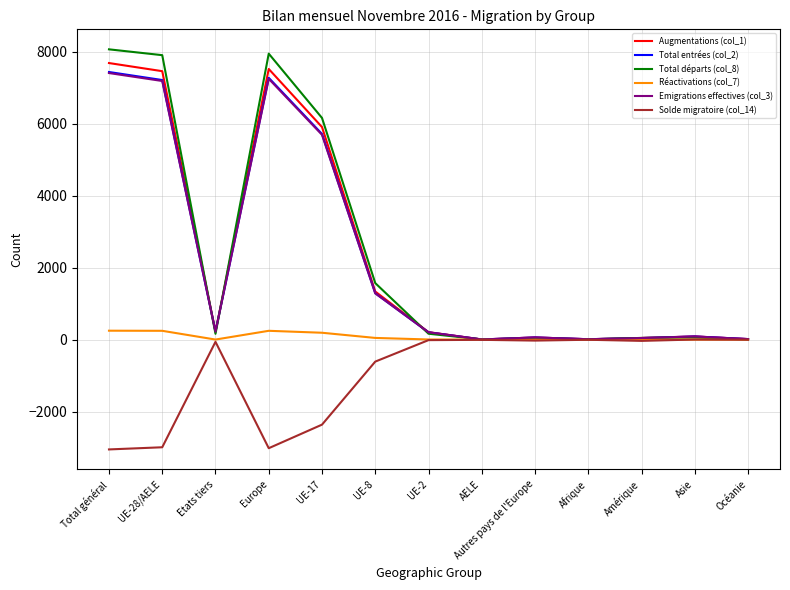

What is the smallest value displayed?

-3051